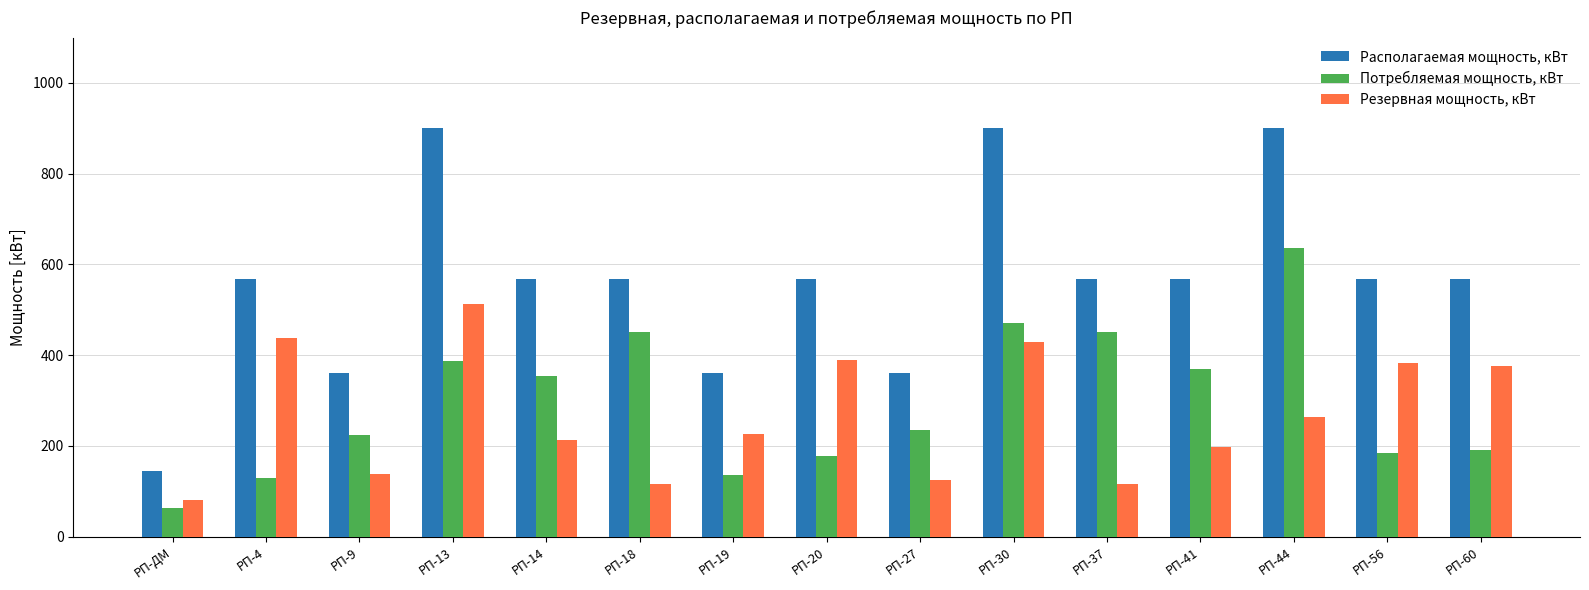

How many bars are there in each group?

3